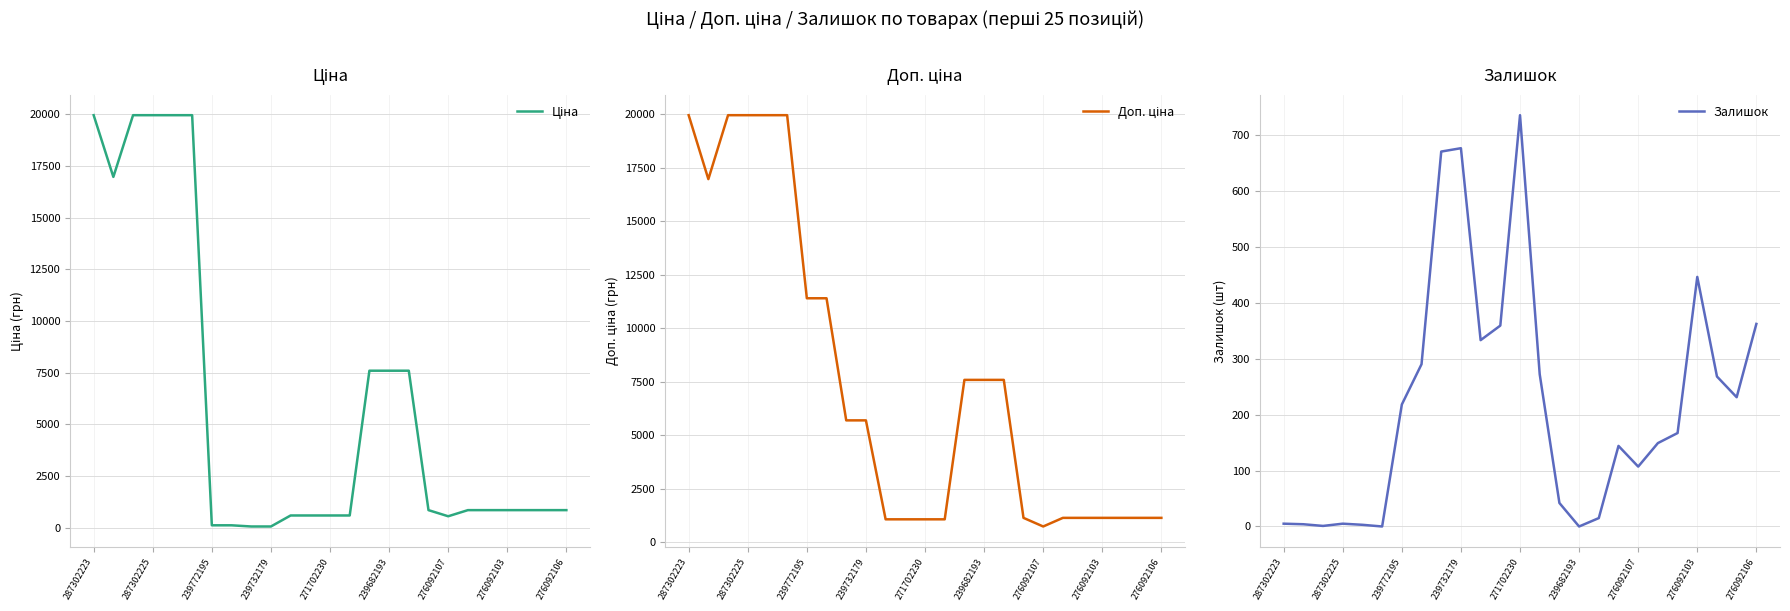

What is the highest value of the Залишок series?

735